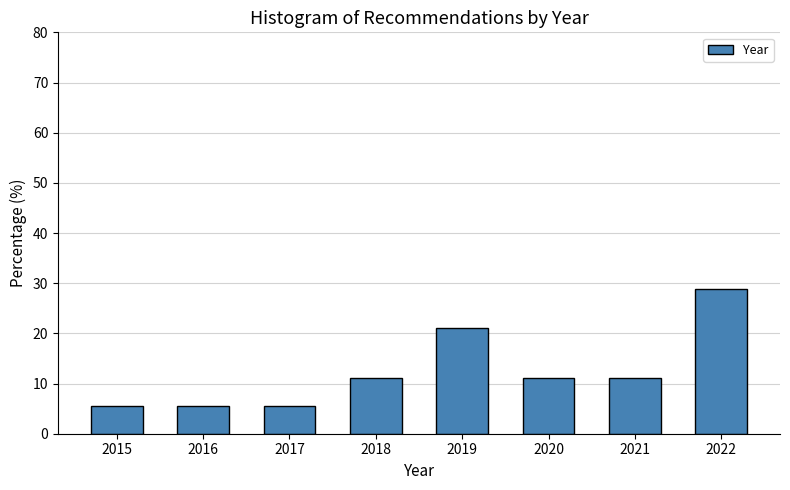

Reading right to left, extract all data points from this chart.

28.9	11.1	11.1	21.1	11.1	5.6	5.6	5.6